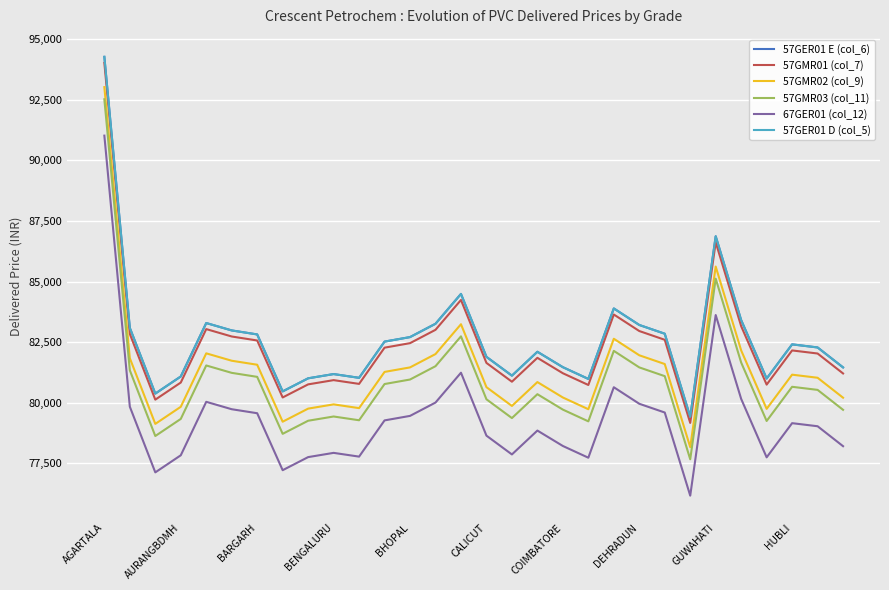

Reading left to right, what are all the values shown in this chart?

57GER01 E (col_6): 94270	83090	80380	81085	83290	82985	82820	80470	81010	81185	81030	82524	82710	83260	84491	81895	81120	82105	81469	80985	83892	83210	82849	79420	86870	83410	81000	82410	82283	81460
57GMR01 (col_7): 94020	82840	80130	80835	83040	82735	82570	80220	80760	80935	80780	82274	82460	83010	84241	81645	80870	81855	81219	80735	83642	82960	82599	79170	86620	83160	80750	82160	82033	81210
57GMR02 (col_9): 93020	81840	79130	79835	82040	81735	81570	79220	79760	79935	79780	81274	81460	82010	83241	80645	79870	80855	80219	79735	82642	81960	81599	78170	85620	82160	79750	81160	81033	80210
57GMR03 (col_11): 92520	81340	78630	79335	81540	81235	81070	78720	79260	79435	79280	80774	80960	81510	82741	80145	79370	80355	79719	79235	82142	81460	81099	77670	85120	81660	79250	80660	80533	79710
67GER01 (col_12): 91020	79840	77130	77835	80040	79735	79570	77220	77760	77935	77780	79274	79460	80010	81241	78645	77870	78855	78219	77735	80642	79960	79599	76170	83620	80160	77750	79160	79033	78210
57GER01 D (col_5): 94270	83090	80380	81085	83290	82985	82820	80470	81010	81185	81030	82524	82710	83260	84491	81895	81120	82105	81469	80985	83892	83210	82849	79420	86870	83410	81000	82410	82283	81460